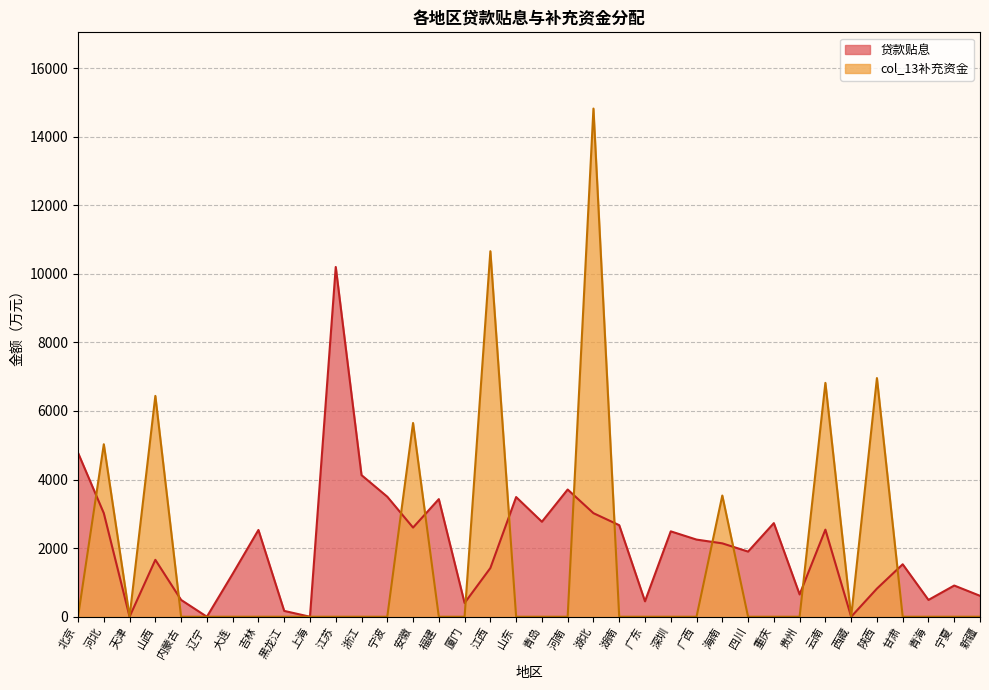

Where is col_13 nearest to the value 7410?

陕西